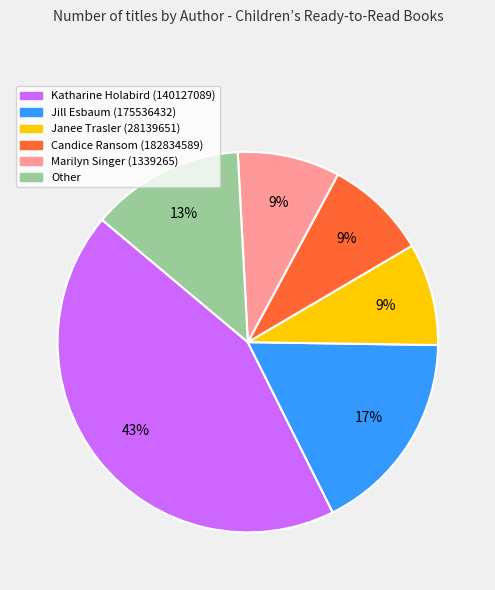

Is the sum of Marilyn Singer (1339265) and Jill Esbaum (175536432) greater than half?

No